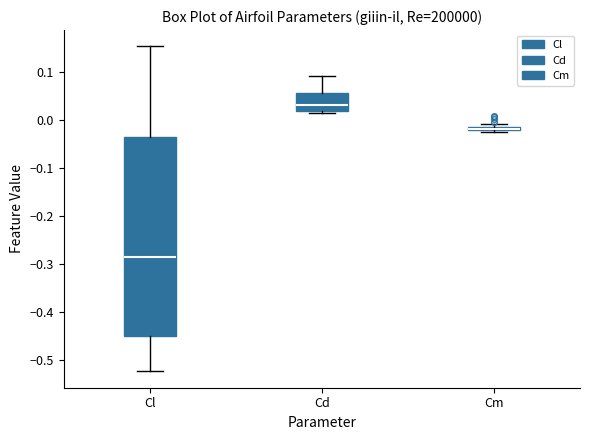

Where is the lower edge of the box for Cd on the y-axis? The values are not printed on the chart, so give them approximately, as read against the axis.

0.02